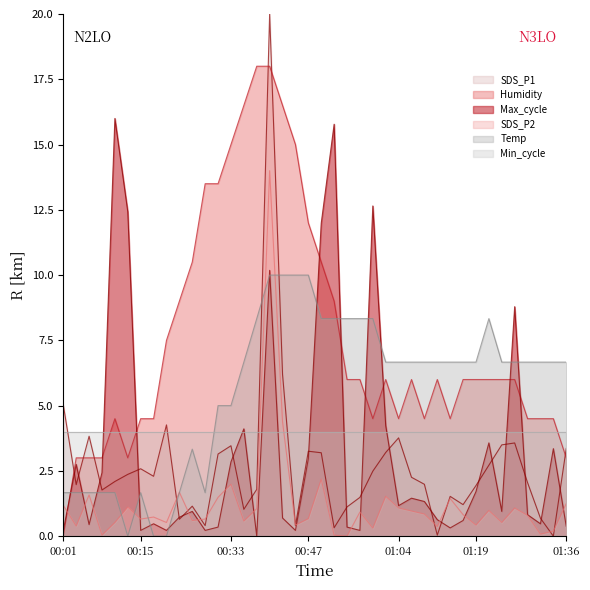

Which series changed the most between 00:25 and 01:17?

Humidity